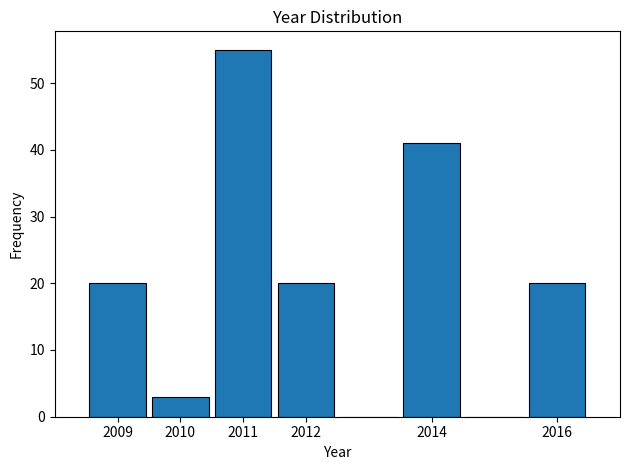

How tall is the bar that spans 2015.5 to 2016.5 on the x-axis? The values are not printed on the chart, so give them approximately, as read against the axis.

20